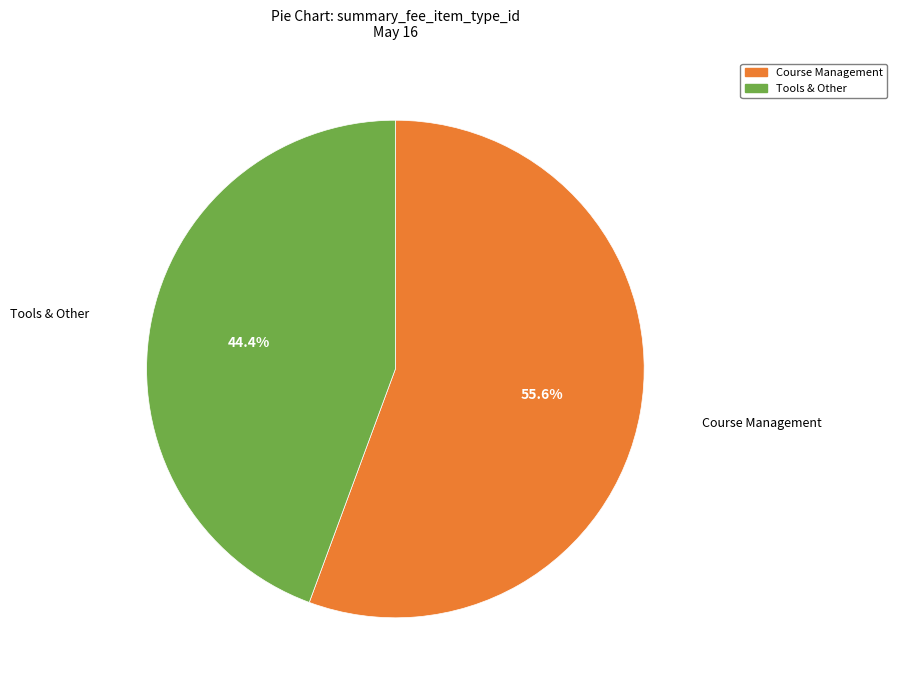

Is there a majority slice in this chart?

Yes